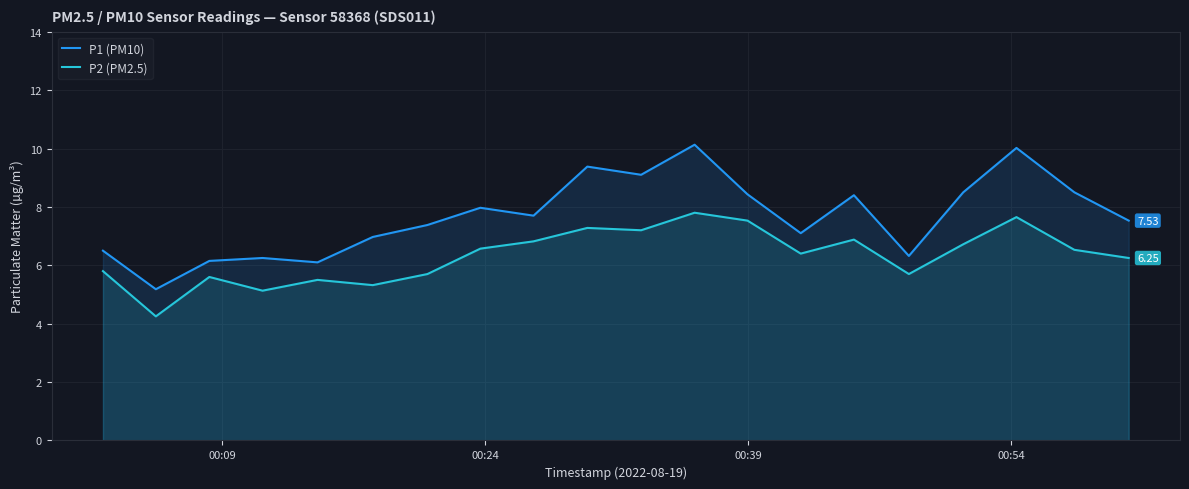

Which series has the largest range (max minus min)?

P1 (PM10)